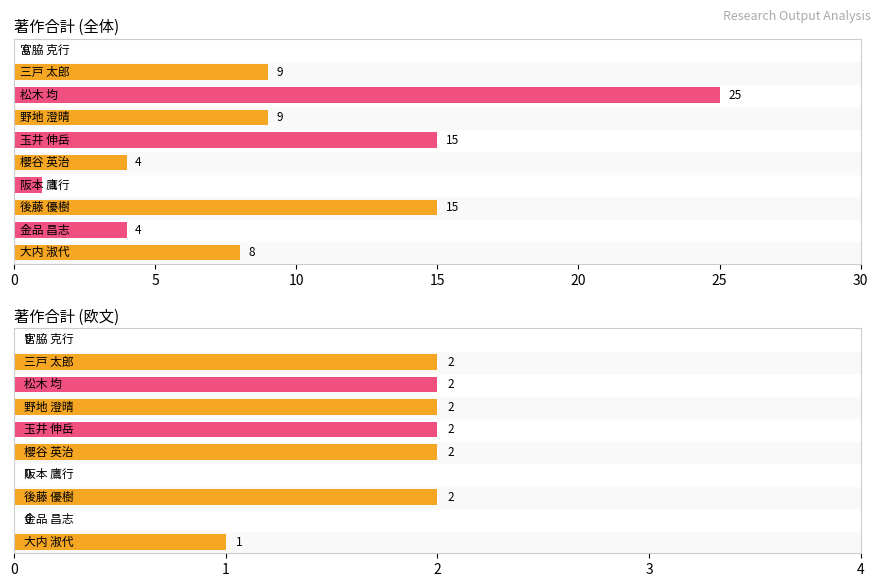

Which category has the lowest value in the 著作合計 series?

宮脇 克行